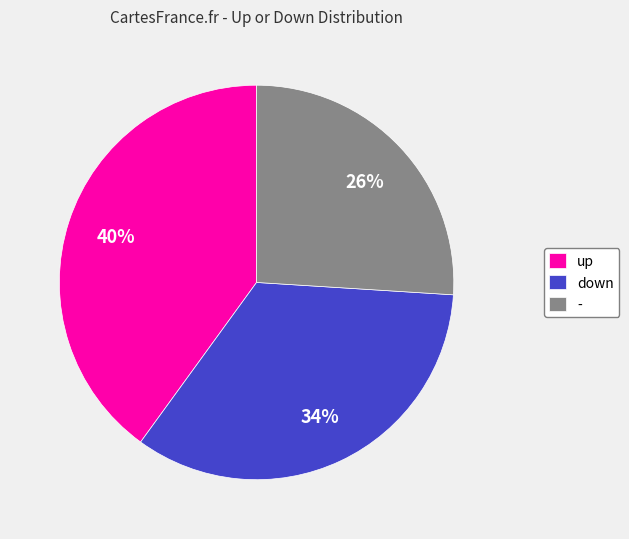

What percentage is the up slice, to the nearest percent?

40%